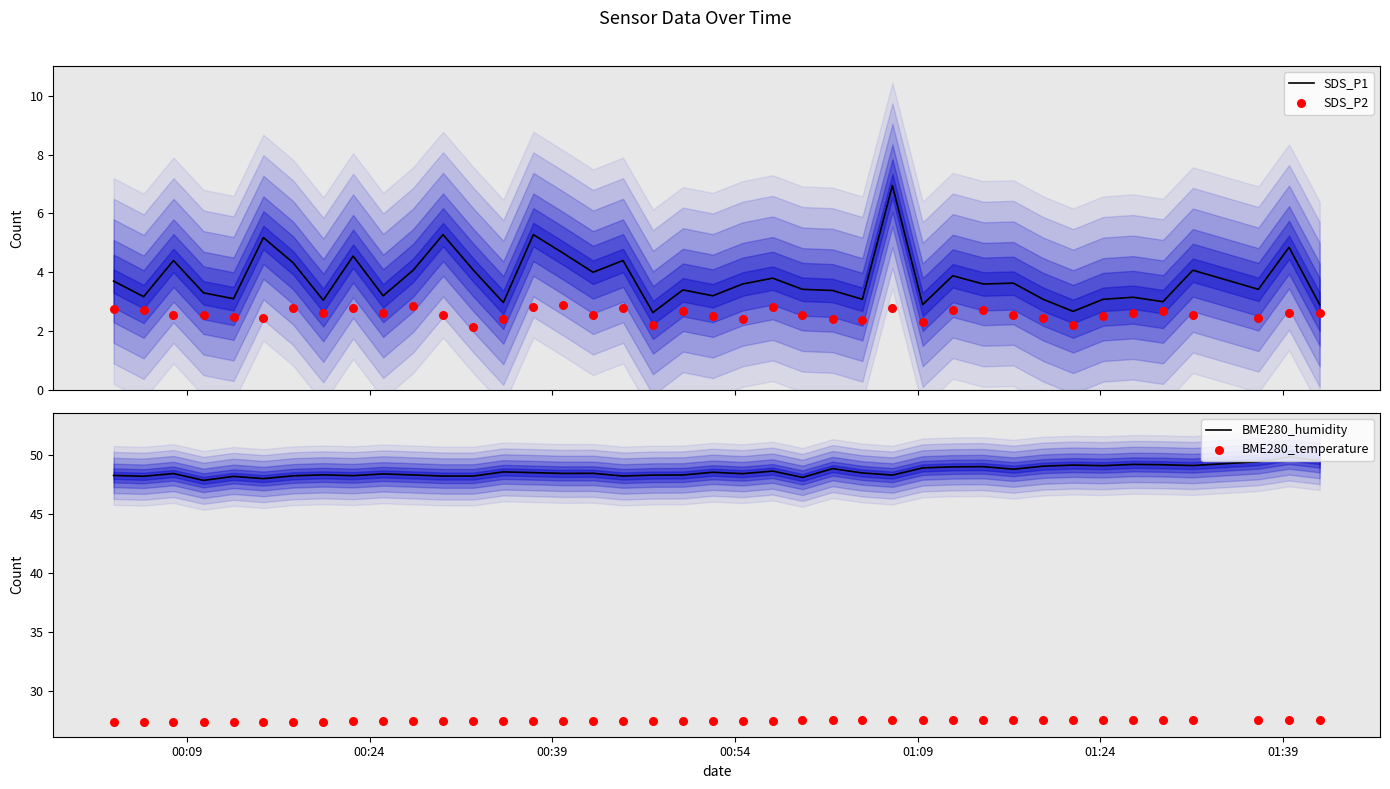

Is the value of SDS_P1 at 21 greater than the value of SDS_P2 at 00:24?

Yes